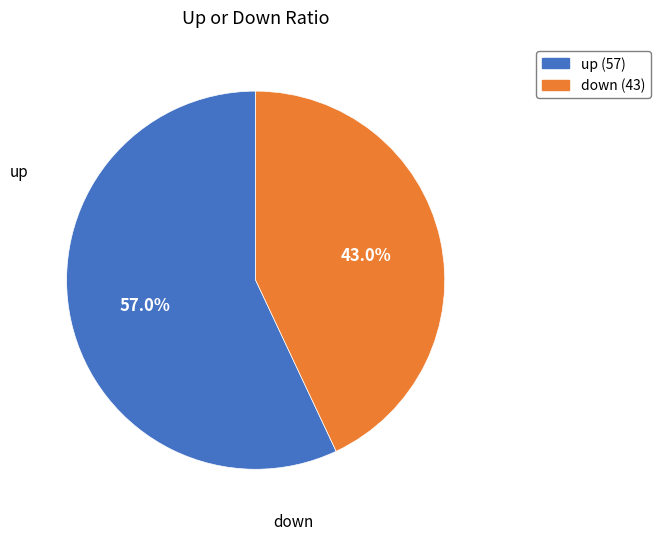

Count the number of slices in the pie.

2